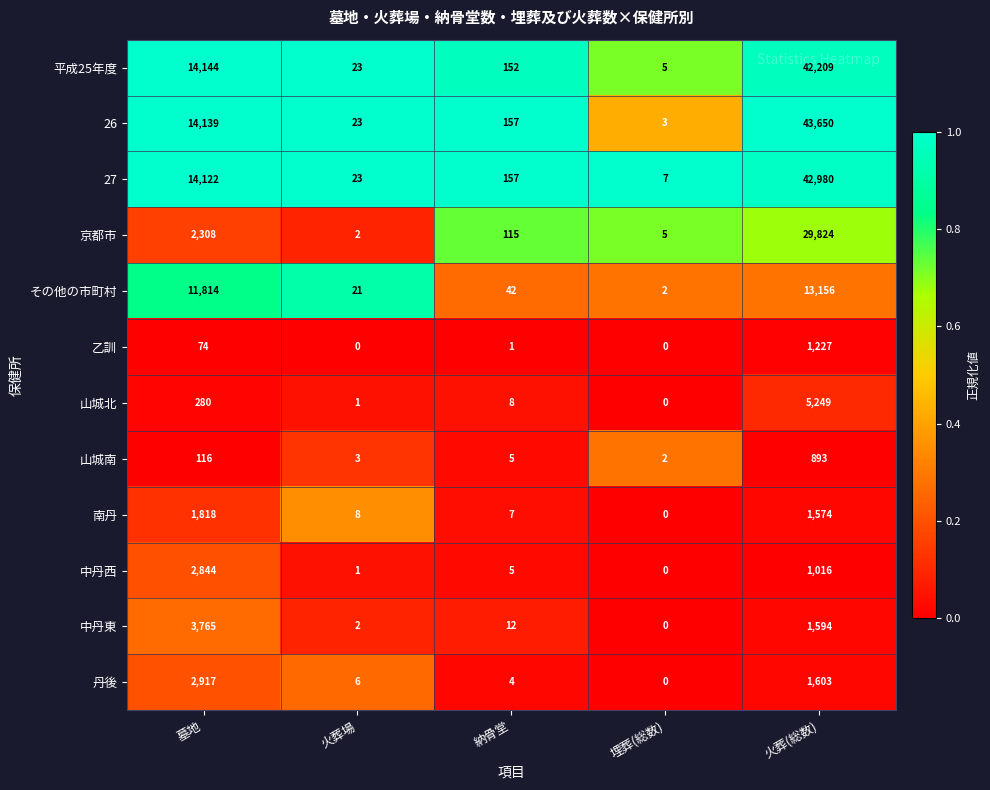

Which series has the largest total across all categories?

26